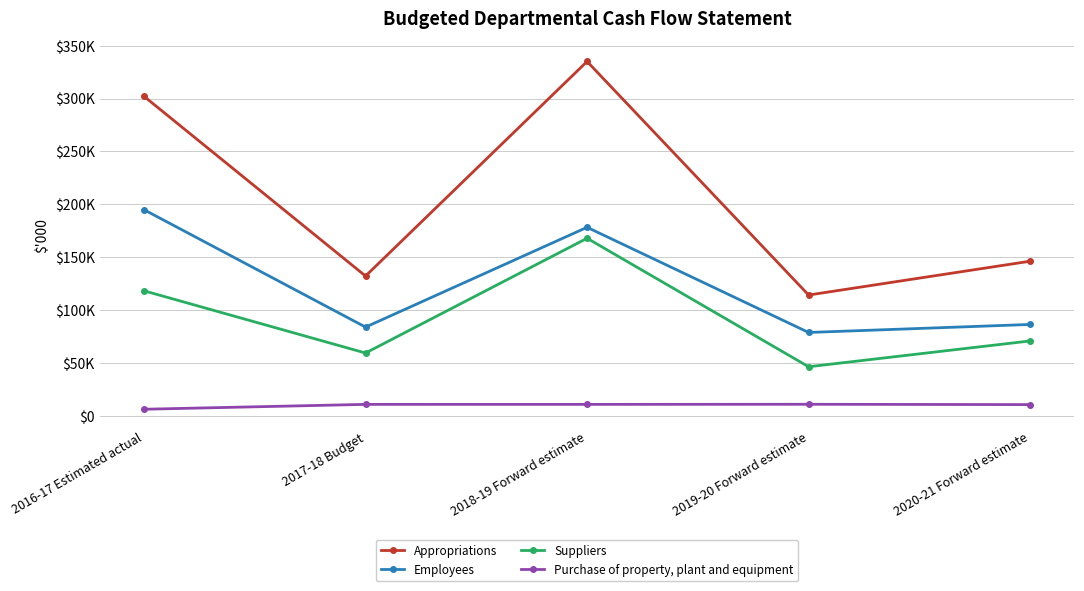

What are all the series names shown in the legend?

Appropriations, Employees, Suppliers, Purchase of property, plant and equipment